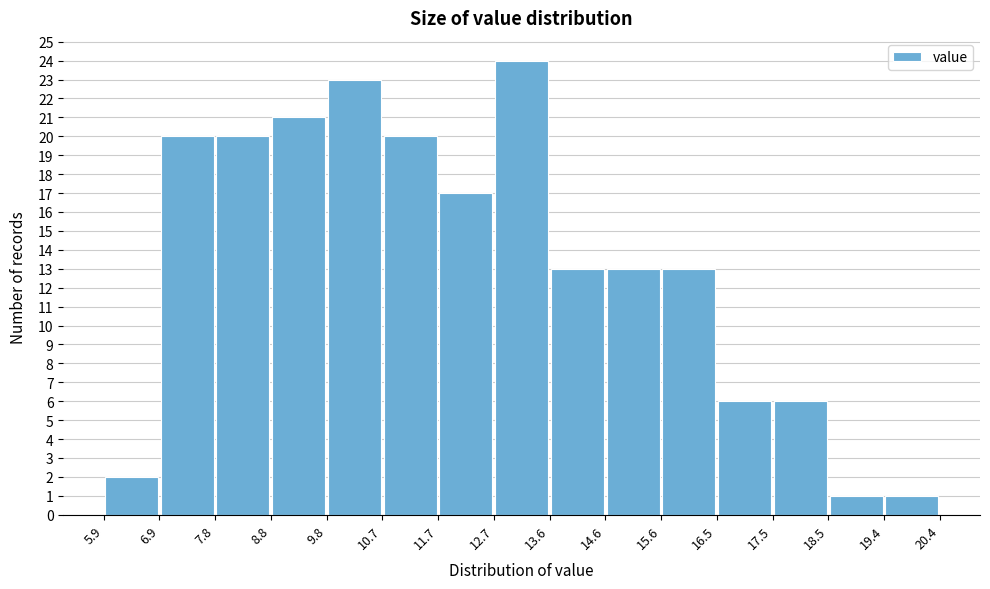

How tall is the bar that spans 8.8 to 9.8 on the x-axis? The values are not printed on the chart, so give them approximately, as read against the axis.

21